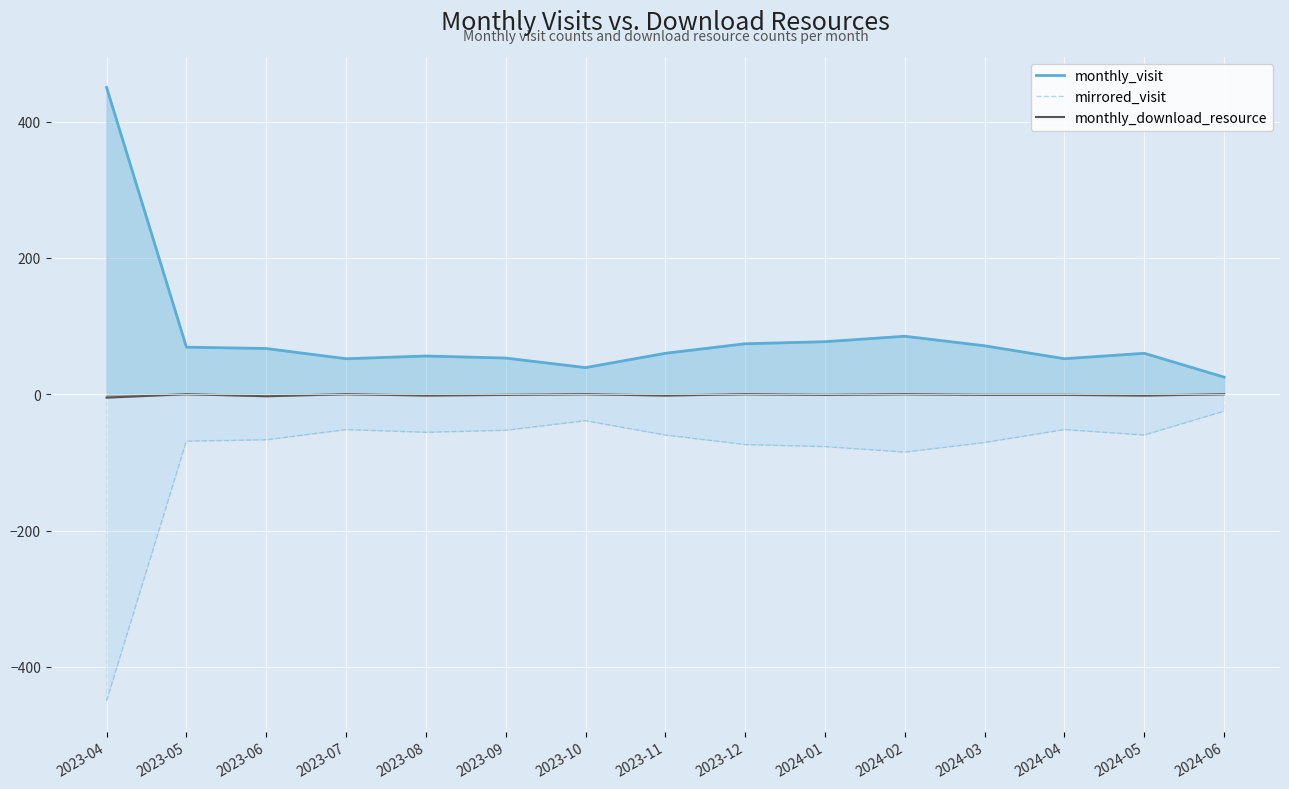

Which series has the widest spread of values?

monthly_visit